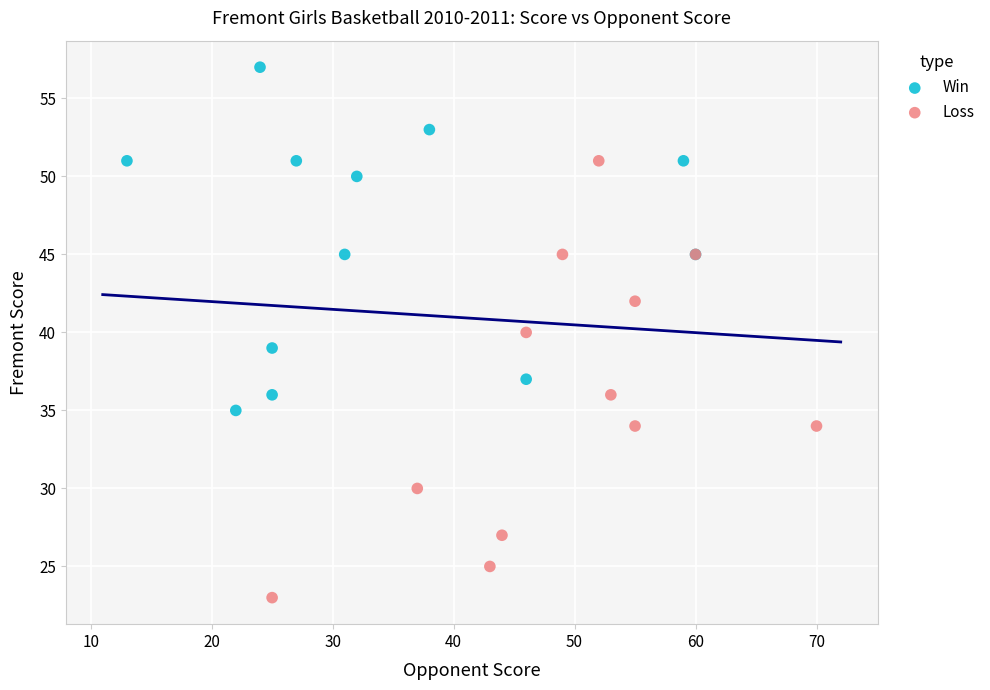

Which series has the largest Y range (max minus min)?

Loss